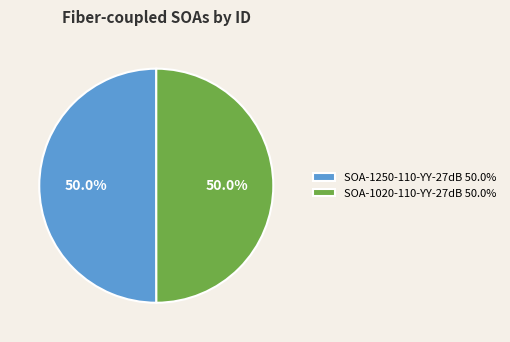

To the nearest percent, what is the average slice percentage?

50%